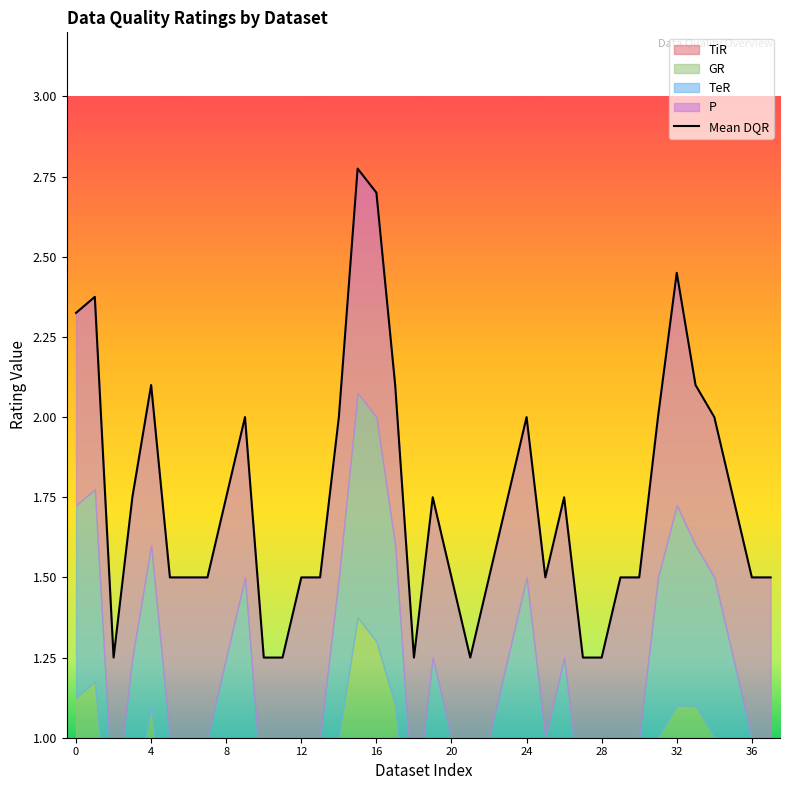

What is the difference between the second highest and second lowest values in the TeR series?

1.8